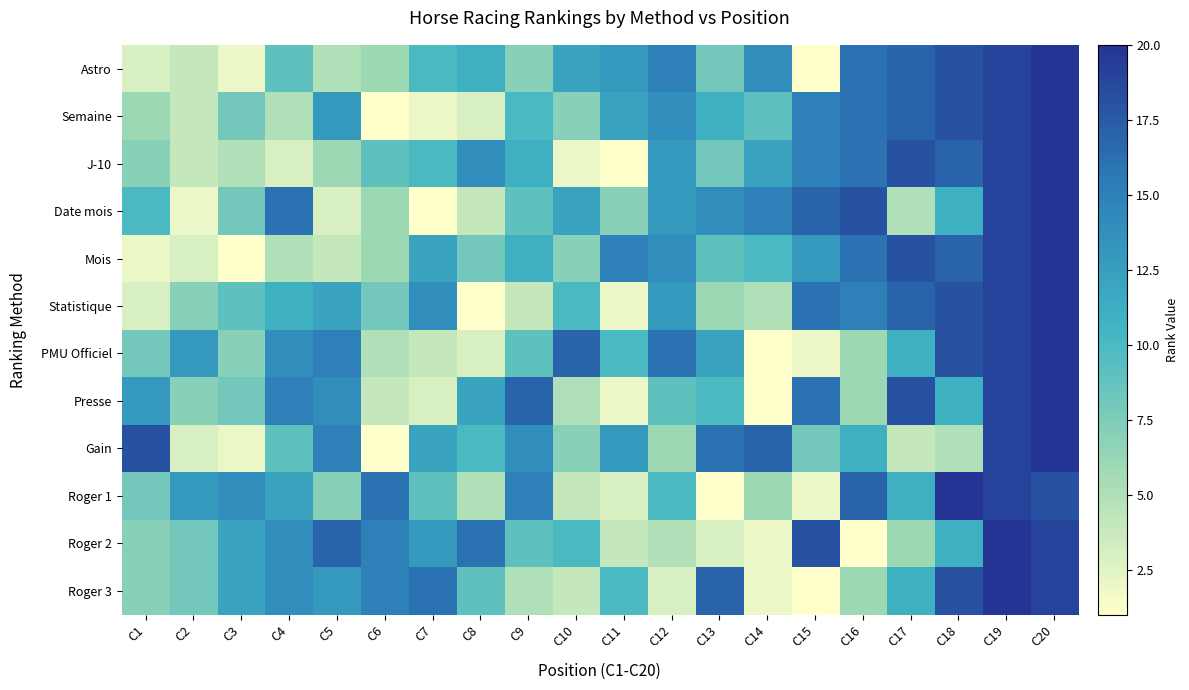

Reading left to right, list all the values displayed in this chart.

Astro: C1=3	C2=4	C3=2	C4=9	C5=5	C6=6	C7=10	C8=11	C9=7	C10=12	C11=13	C12=15	C13=8	C14=14	C15=1	C16=16	C17=17	C18=18	C19=19	C20=20
Semaine: C1=6	C2=4	C3=8	C4=5	C5=13	C6=1	C7=2	C8=3	C9=10	C10=7	C11=12	C12=14	C13=11	C14=9	C15=15	C16=16	C17=17	C18=18	C19=19	C20=20
J-10: C1=7	C2=4	C3=5	C4=3	C5=6	C6=9	C7=10	C8=14	C9=11	C10=2	C11=1	C12=13	C13=8	C14=12	C15=15	C16=16	C17=18	C18=17	C19=19	C20=20
Date mois: C1=10	C2=2	C3=8	C4=16	C5=3	C6=6	C7=1	C8=4	C9=9	C10=12	C11=7	C12=13	C13=14	C14=15	C15=17	C16=18	C17=5	C18=11	C19=19	C20=20
Mois: C1=2	C2=3	C3=1	C4=5	C5=4	C6=6	C7=12	C8=8	C9=11	C10=7	C11=15	C12=14	C13=9	C14=10	C15=13	C16=16	C17=18	C18=17	C19=19	C20=20
Statistique: C1=3	C2=7	C3=9	C4=11	C5=12	C6=8	C7=14	C8=1	C9=4	C10=10	C11=2	C12=13	C13=6	C14=5	C15=16	C16=15	C17=17	C18=18	C19=19	C20=20
PMU Officiel: C1=8	C2=13	C3=7	C4=14	C5=15	C6=5	C7=4	C8=3	C9=9	C10=17	C11=10	C12=16	C13=12	C14=1	C15=2	C16=6	C17=11	C18=18	C19=19	C20=20
Presse: C1=13	C2=7	C3=8	C4=15	C5=14	C6=4	C7=3	C8=12	C9=17	C10=5	C11=2	C12=9	C13=10	C14=1	C15=16	C16=6	C17=18	C18=11	C19=19	C20=20
Gain: C1=18	C2=3	C3=2	C4=9	C5=15	C6=1	C7=12	C8=10	C9=14	C10=7	C11=13	C12=6	C13=16	C14=17	C15=8	C16=11	C17=4	C18=5	C19=19	C20=20
Roger 1: C1=8	C2=13	C3=14	C4=12	C5=7	C6=16	C7=9	C8=5	C9=15	C10=4	C11=3	C12=10	C13=1	C14=6	C15=2	C16=17	C17=11	C18=20	C19=19	C20=18
Roger 2: C1=7	C2=8	C3=12	C4=14	C5=17	C6=15	C7=13	C8=16	C9=9	C10=10	C11=4	C12=5	C13=3	C14=2	C15=18	C16=1	C17=6	C18=11	C19=20	C20=19
Roger 3: C1=7	C2=8	C3=12	C4=14	C5=13	C6=15	C7=16	C8=9	C9=5	C10=4	C11=10	C12=3	C13=17	C14=2	C15=1	C16=6	C17=11	C18=18	C19=20	C20=19